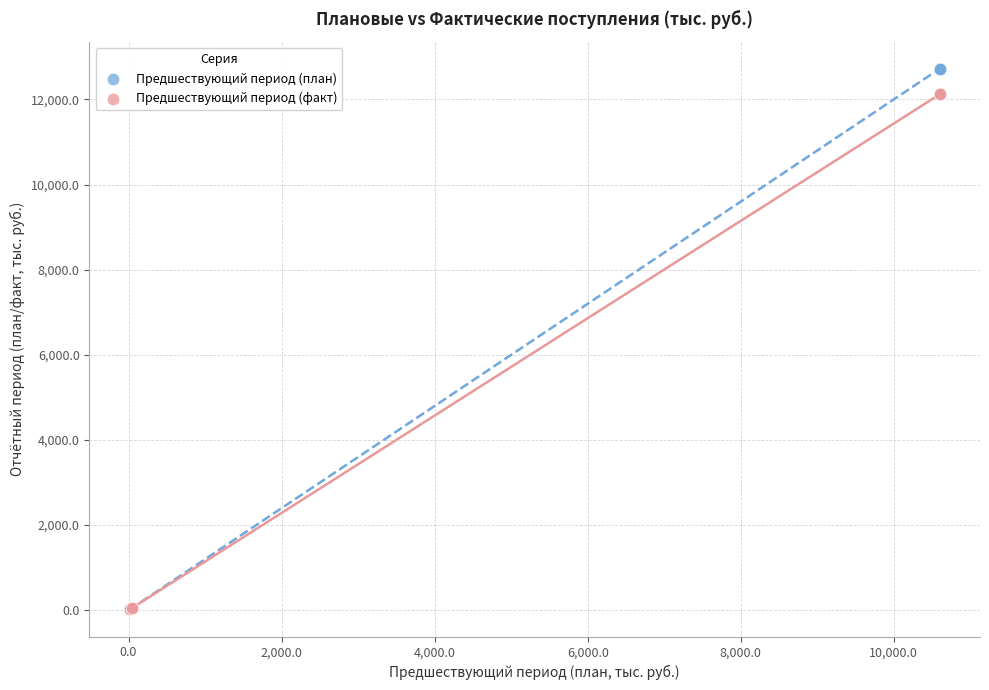

What are all the series names shown in the legend?

Предшествующий период (план), Предшествующий период (факт)